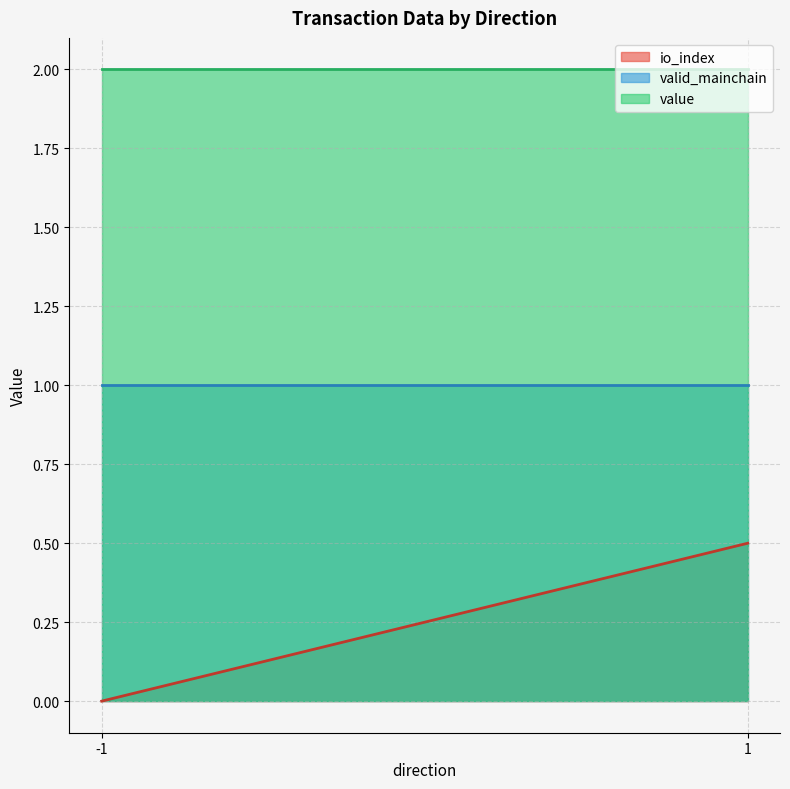

Which category has the highest value in the value series?

-1